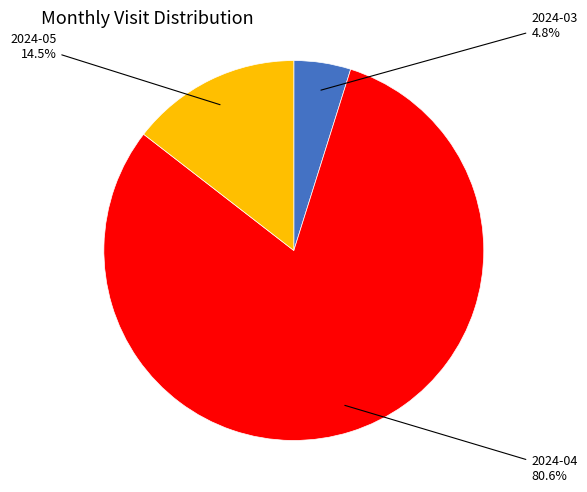

Is there any slice that represents more than half of the pie?

Yes